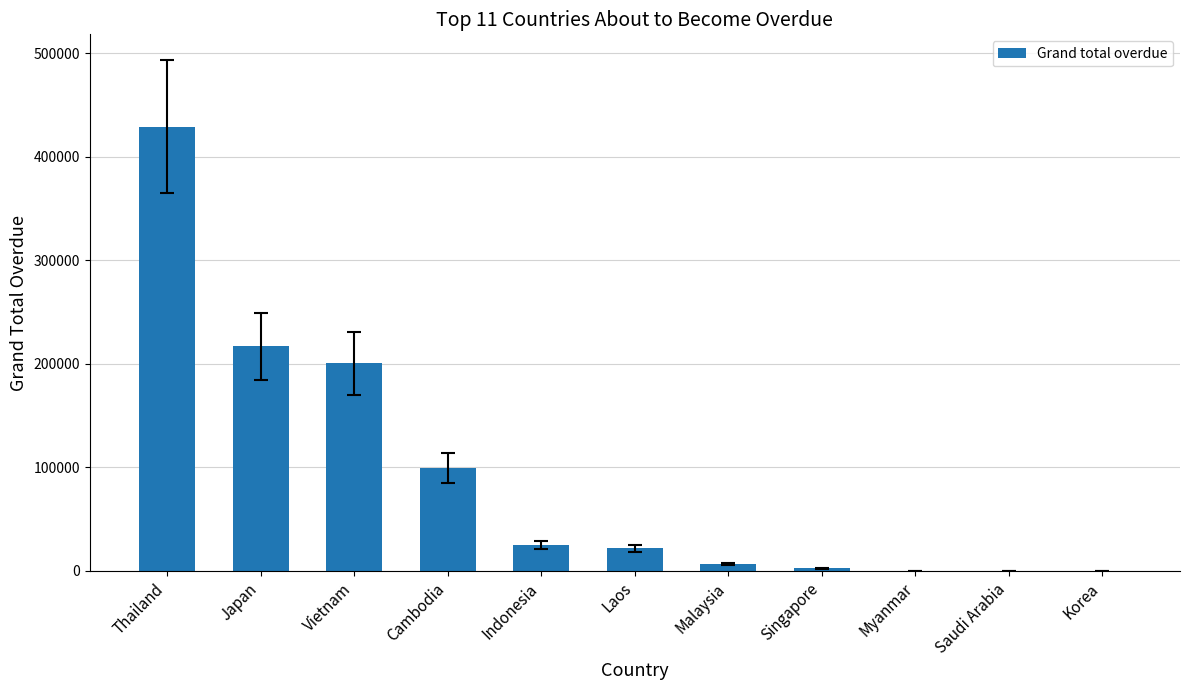

What is the approximate value at Indonesia?

25170.0